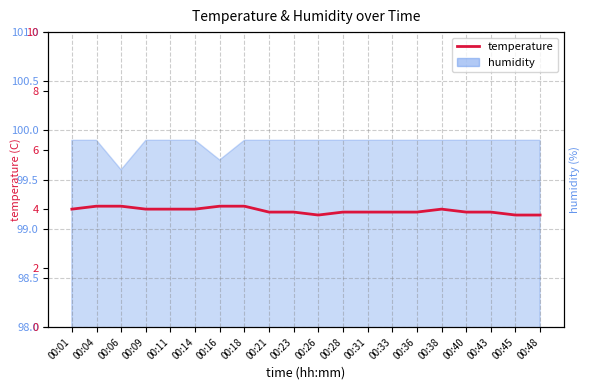

How many values are between 3 and 4?

16